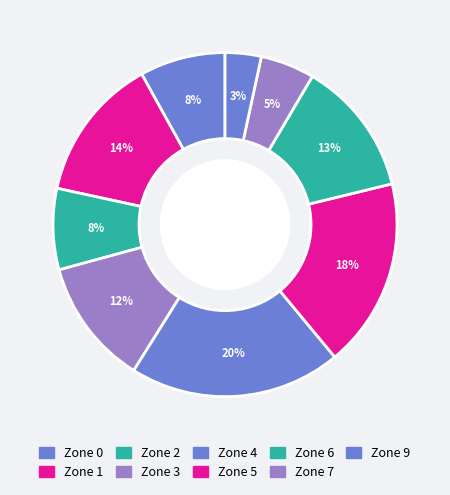

What percentage is the Zone 9 slice, to the nearest percent?

3%